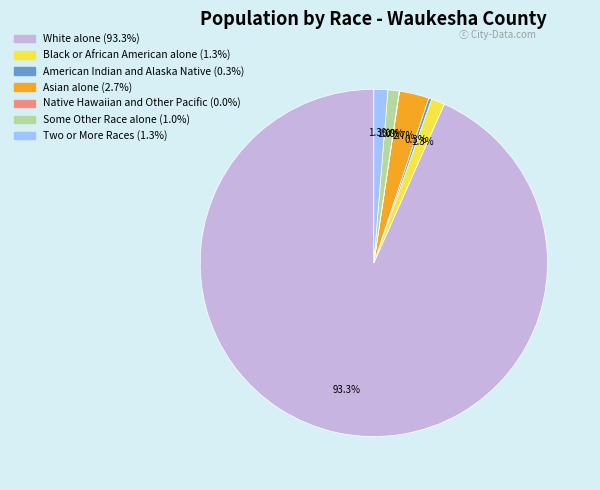

Which category has the biggest portion of the pie?

White alone